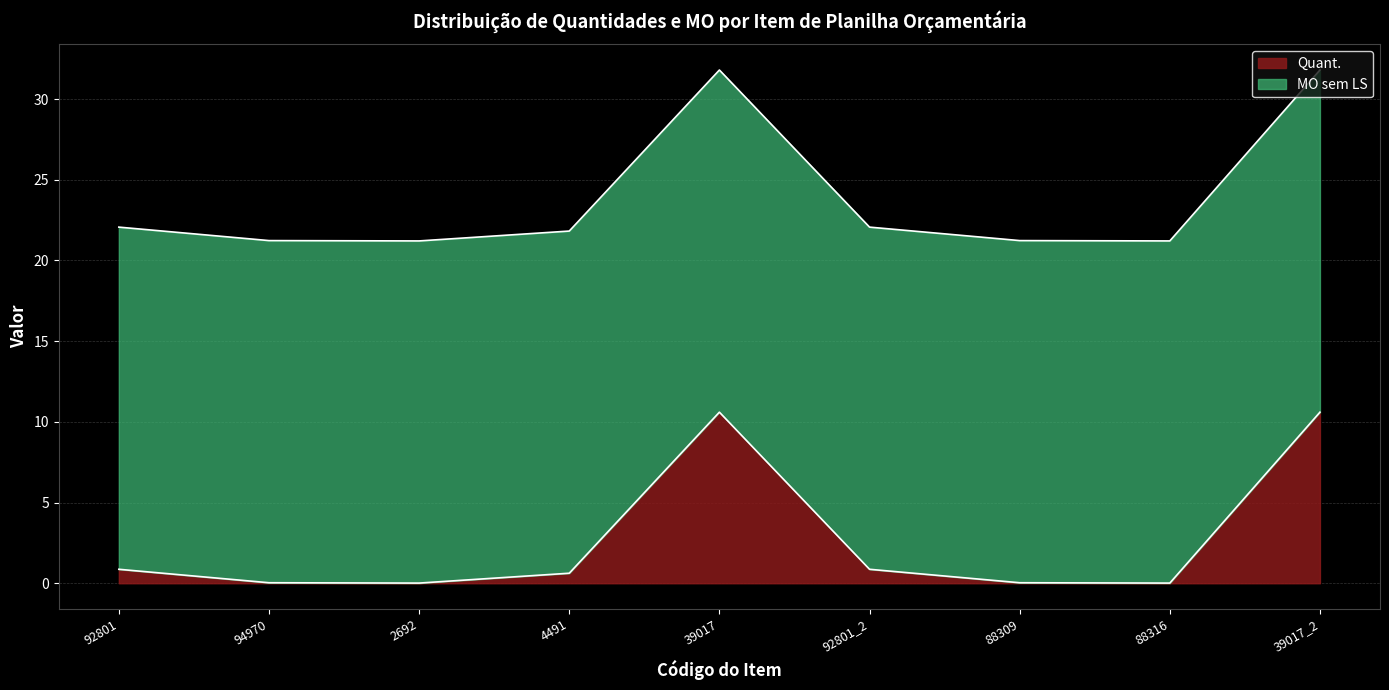

List the labels in order of value, smallest first.

2692, 88316, 94970, 88309, 4491, 92801, 92801_2, 39017, 39017_2